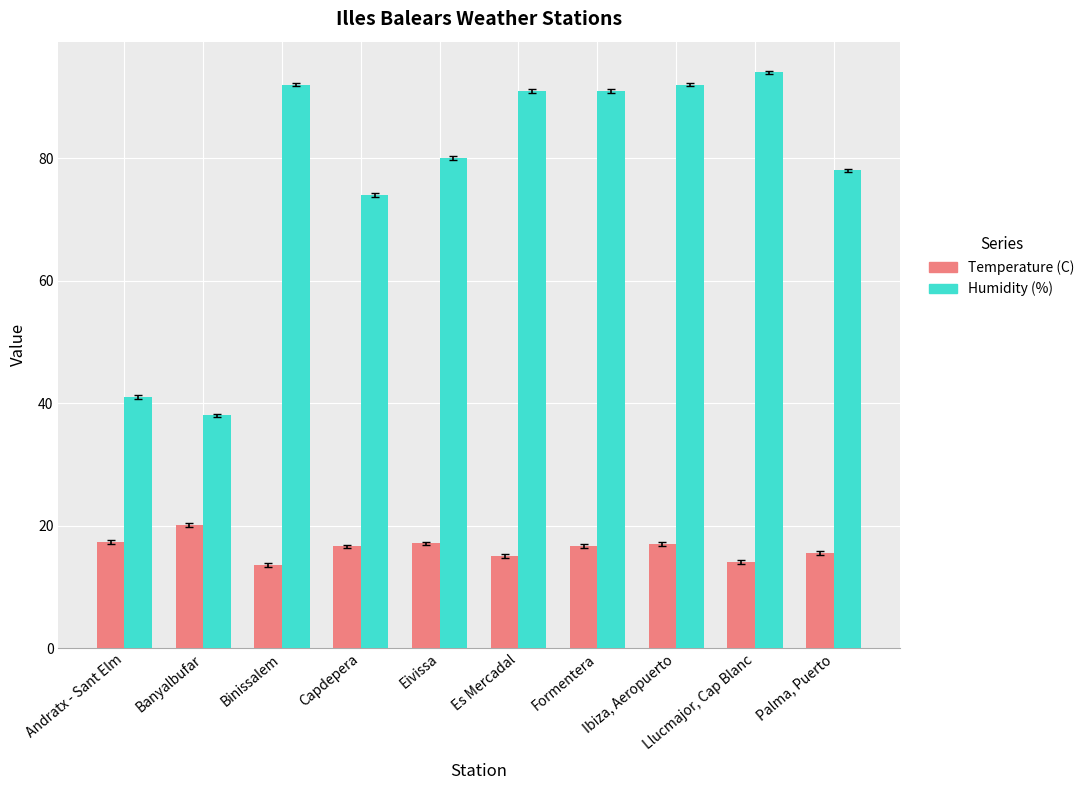

Rank the series by their average value, from lowest to highest.

Temperature (C), Humidity (%)